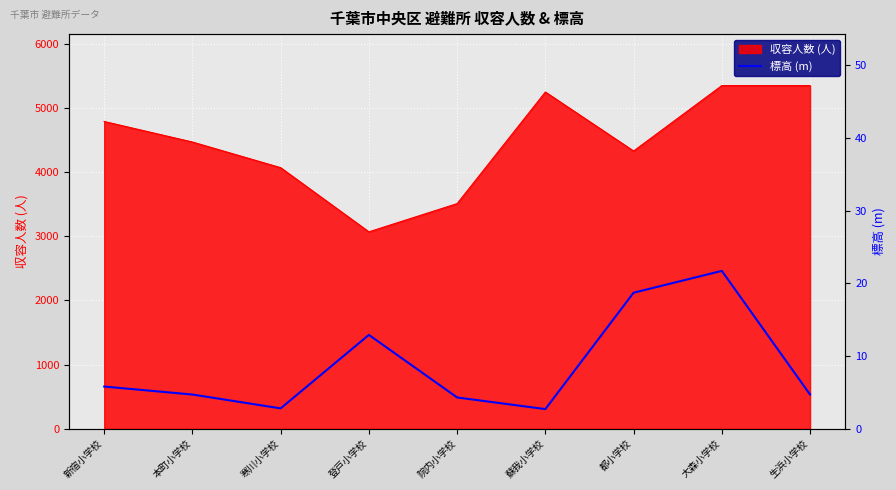

What is the approximate value of 収容人数 (人) at 都小学校?

4330